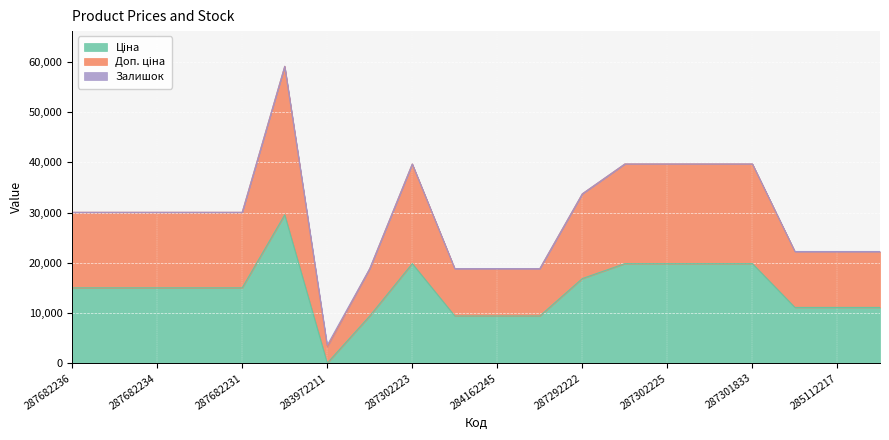

What is the minimum value for Доп. ціна?

3597.1